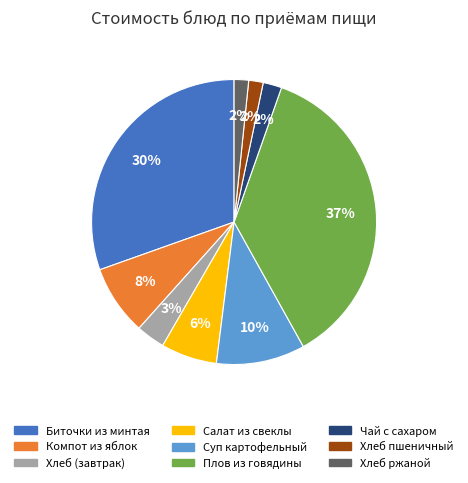

Do Плов из говядины and Суп картофельный together represent more than half of the pie?

No